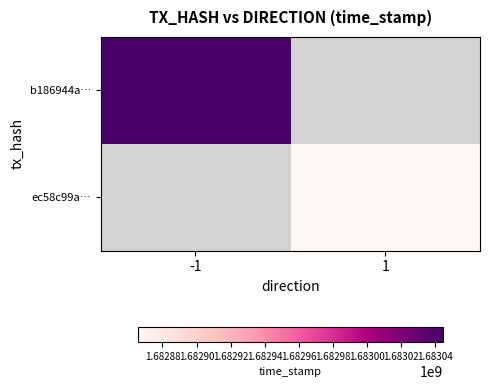

List the labels in order of b186944a… value, smallest first.

-1, 1